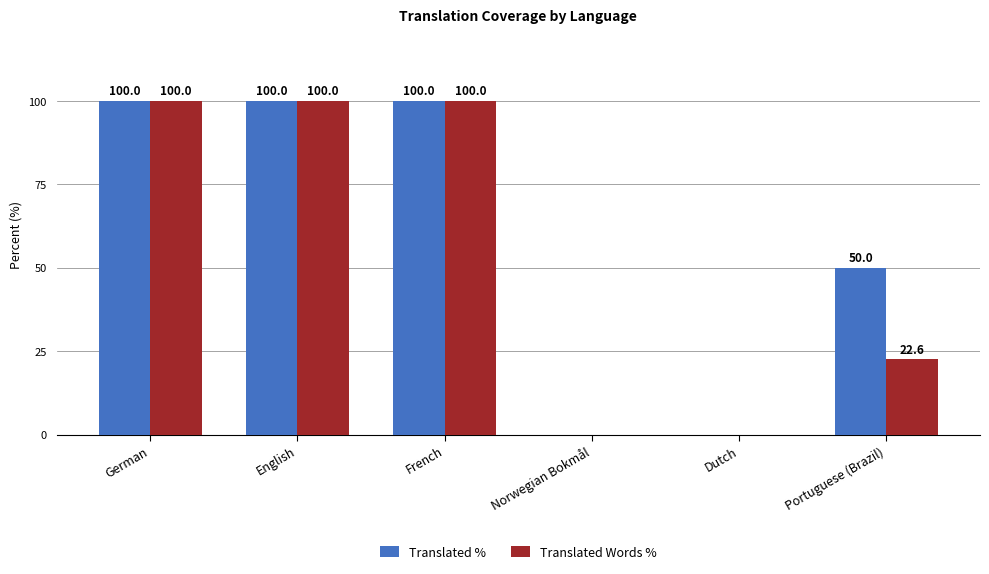

Is the value of Translated % at Portuguese (Brazil) greater than the value of Translated Words % at English?

No